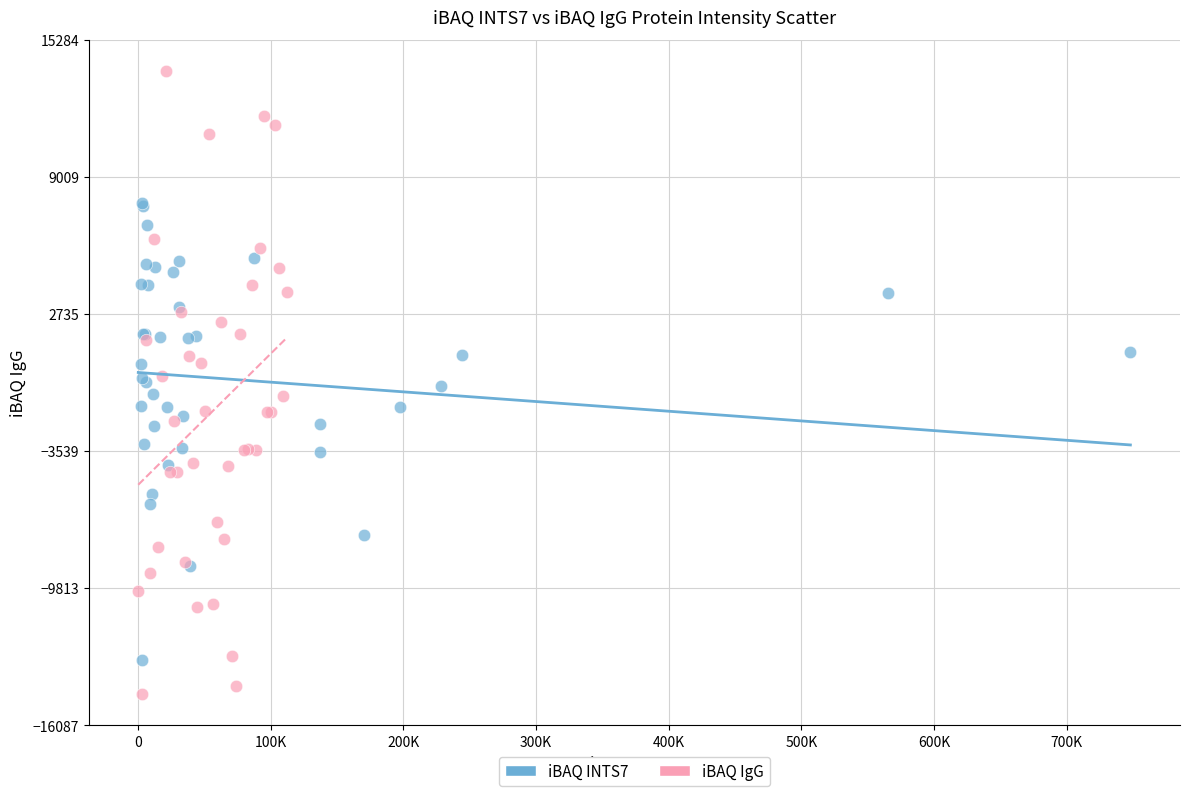

Which series has the widest spread of Y values?

iBAQ IgG